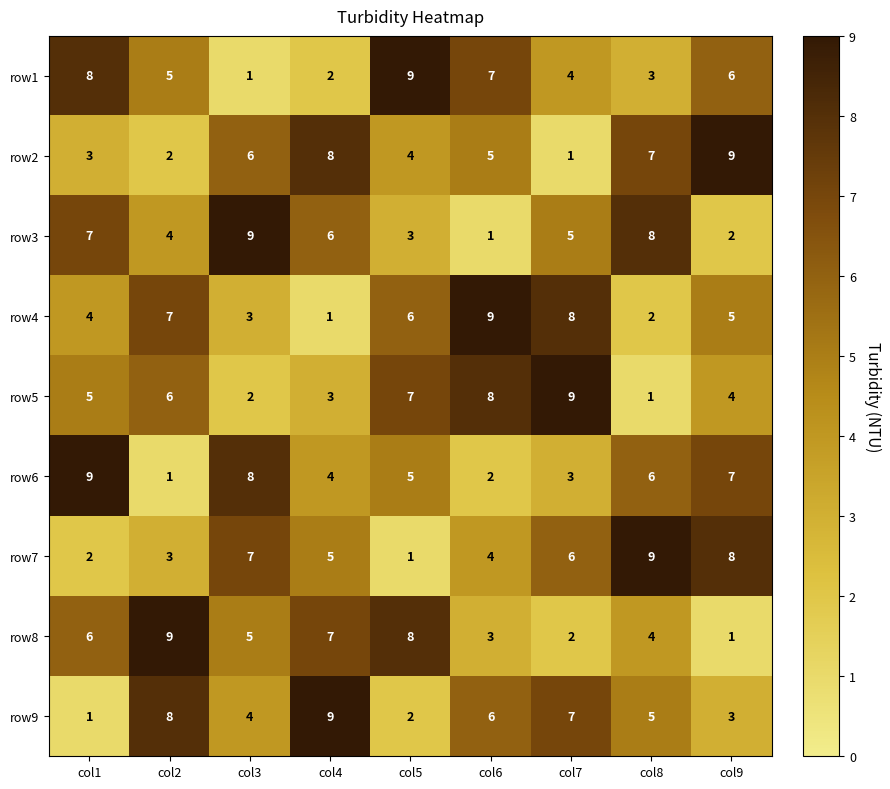

True or false: row1 has a value of 9 at col5.

True